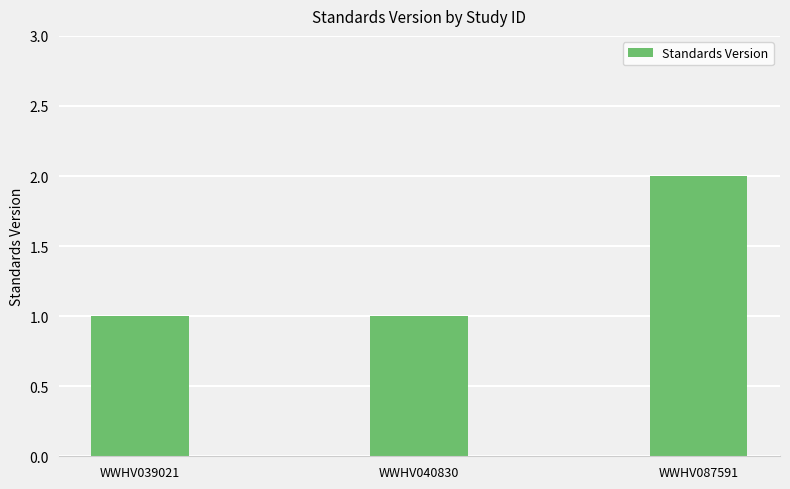

Count the values in the range 1 to 2.

3